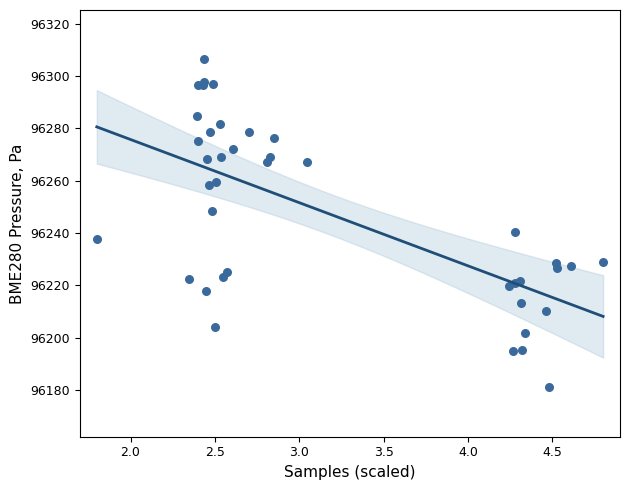

What Y value in the scatter plot is closest to 96243?

96240.2